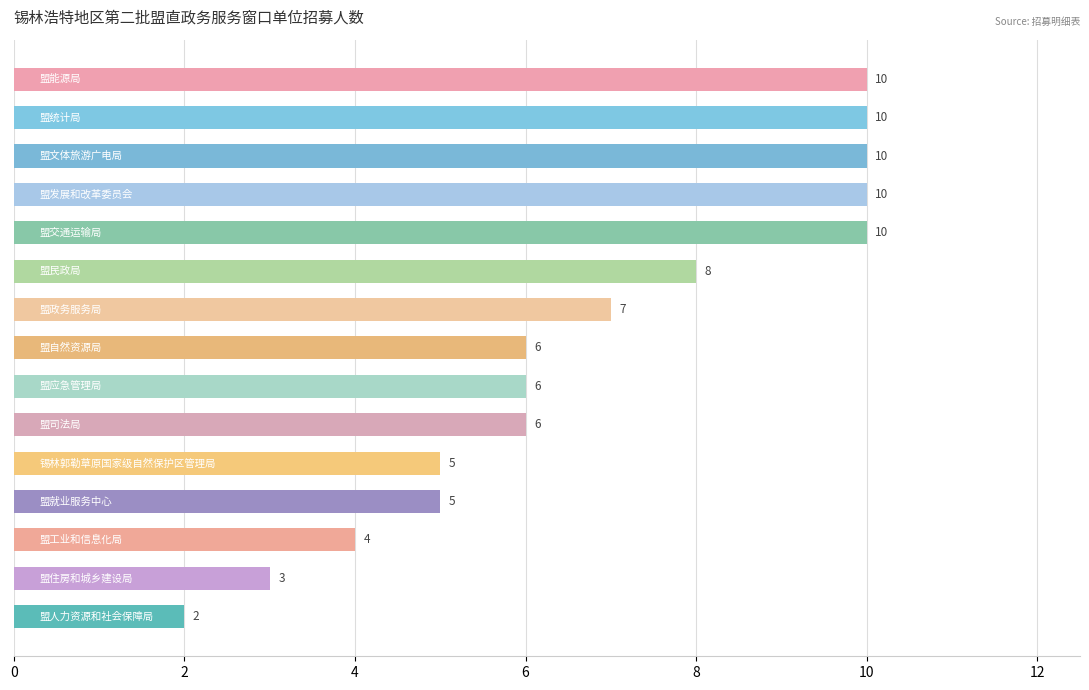

What is the greatest value displayed?

10